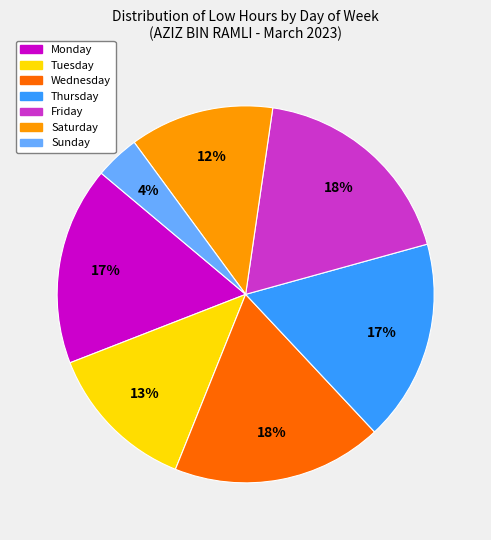

Is there any slice that represents more than half of the pie?

No